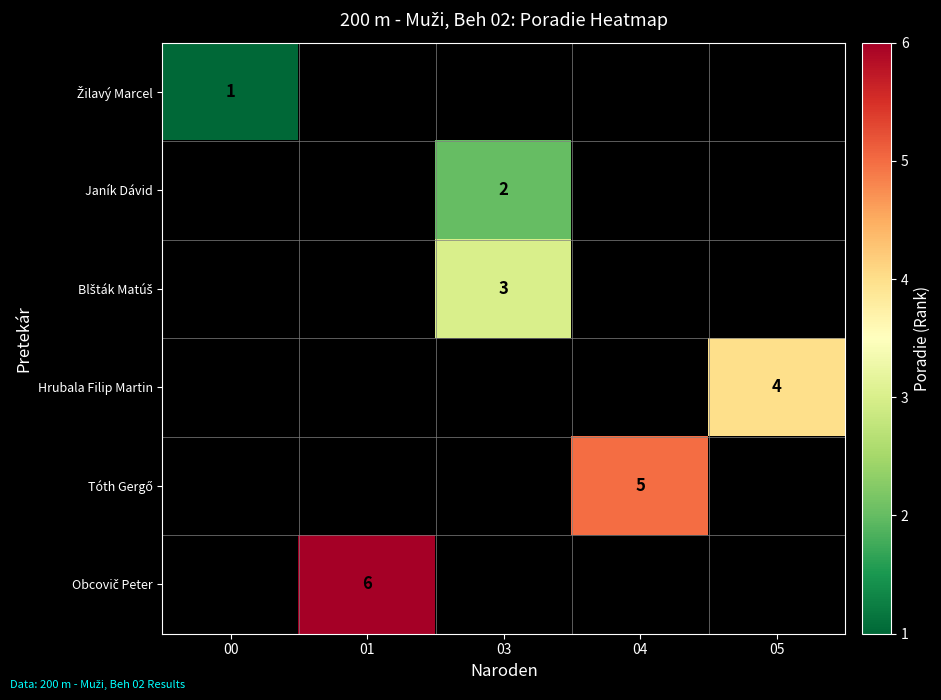

The Hrubala Filip Martin series shows 4 at 05. True or false?

True